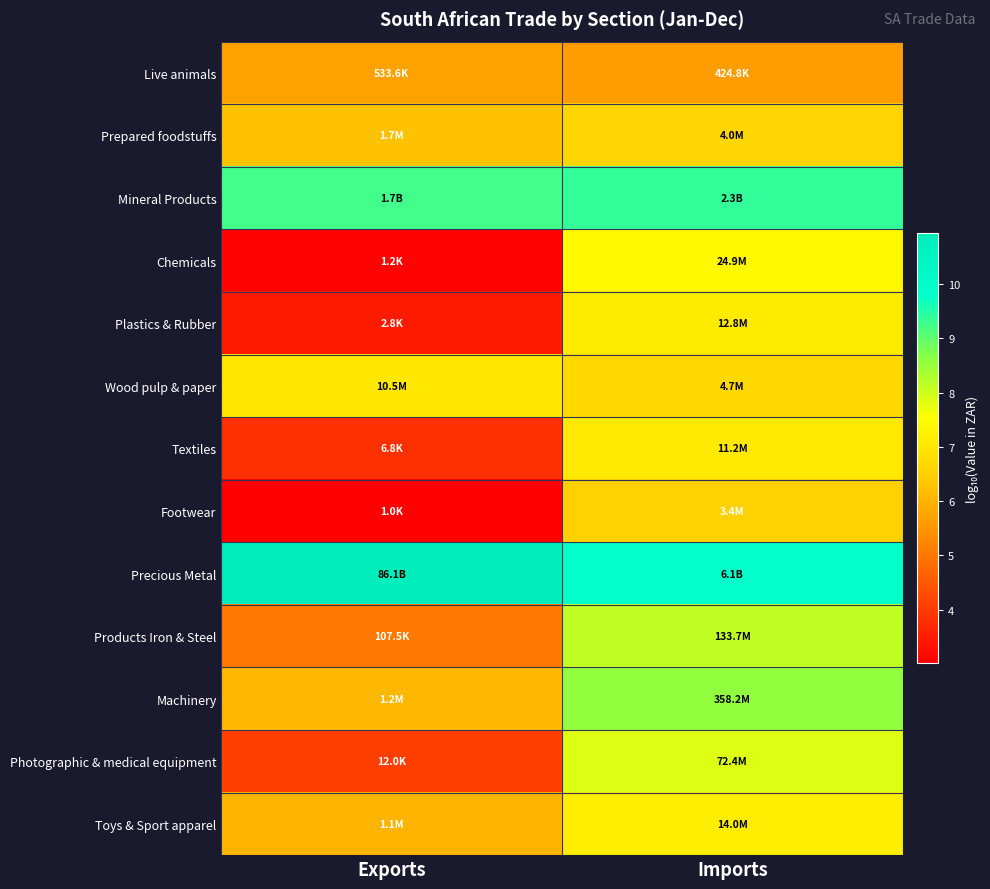

What is the total value across all series at Exports?

73.8